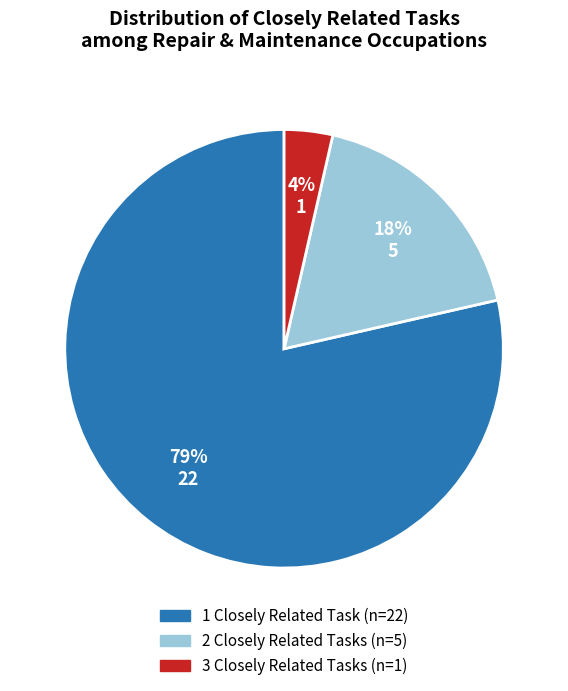

To the nearest percent, what is the average slice percentage?

33%